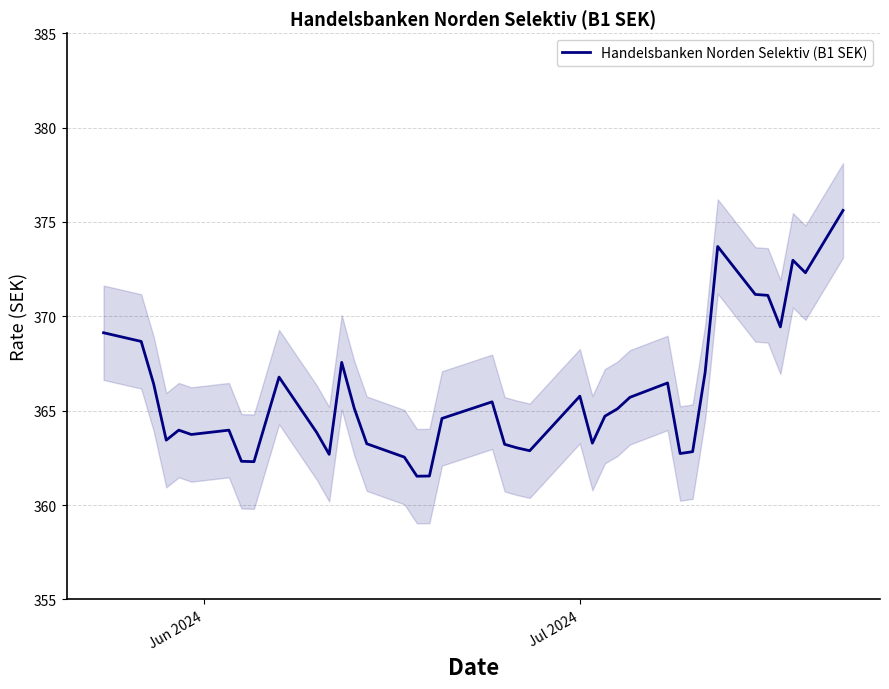

What is the maximum value for Handelsbanken Norden Selektiv (B1 SEK)?

375.6